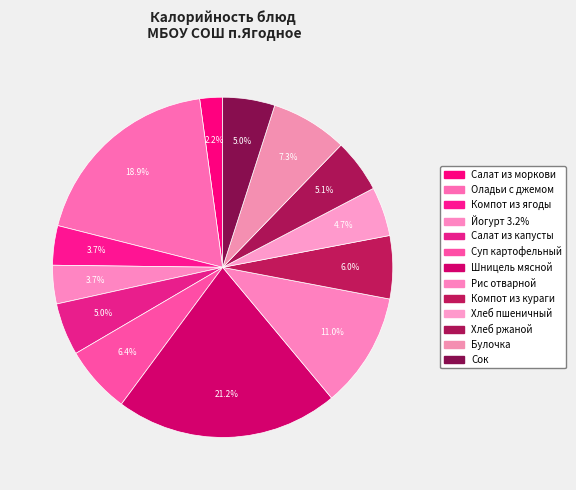

How many slices are in this pie chart?

13